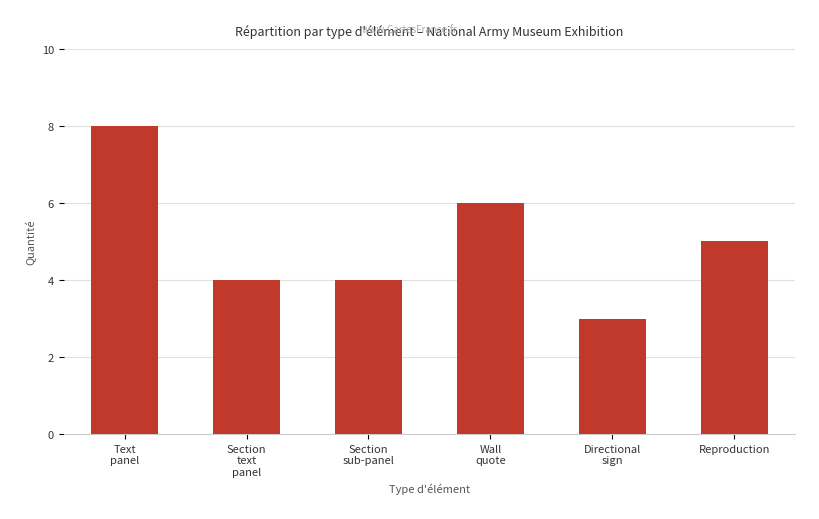

What is the maximum value shown in the chart?

8